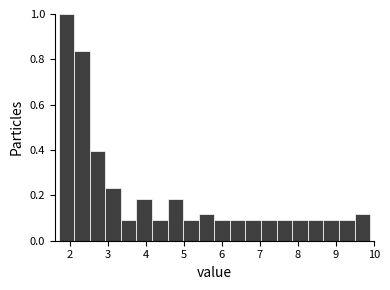

Reading left to right, list every bar in this chart as the range it spans on the x-axis followed by its height. Neither the bar edges nor the heights are printed on the chart, so give them approximately, as read against the axes.

1.70 to 2.11: 1.00
2.11 to 2.52: 0.84
2.52 to 2.93: 0.40
2.93 to 3.34: 0.24
3.34 to 3.75: 0.10
3.75 to 4.16: 0.18
4.16 to 4.57: 0.10
4.57 to 4.98: 0.18
4.98 to 5.39: 0.10
5.39 to 5.80: 0.12
5.80 to 6.21: 0.10
6.21 to 6.62: 0.10
6.62 to 7.03: 0.10
7.03 to 7.44: 0.10
7.44 to 7.85: 0.10
7.85 to 8.26: 0.10
8.26 to 8.67: 0.10
8.67 to 9.08: 0.10
9.08 to 9.49: 0.10
9.49 to 9.90: 0.12